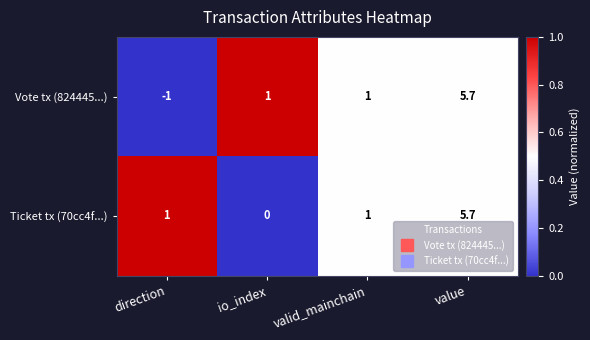

Reading left to right, transcribe all the data shown in this chart.

Vote tx (824445...): direction=-1.0	io_index=1.0	valid_mainchain=1.0	value=5.7
Ticket tx (70cc4f...): direction=1.0	io_index=0.0	valid_mainchain=1.0	value=5.7